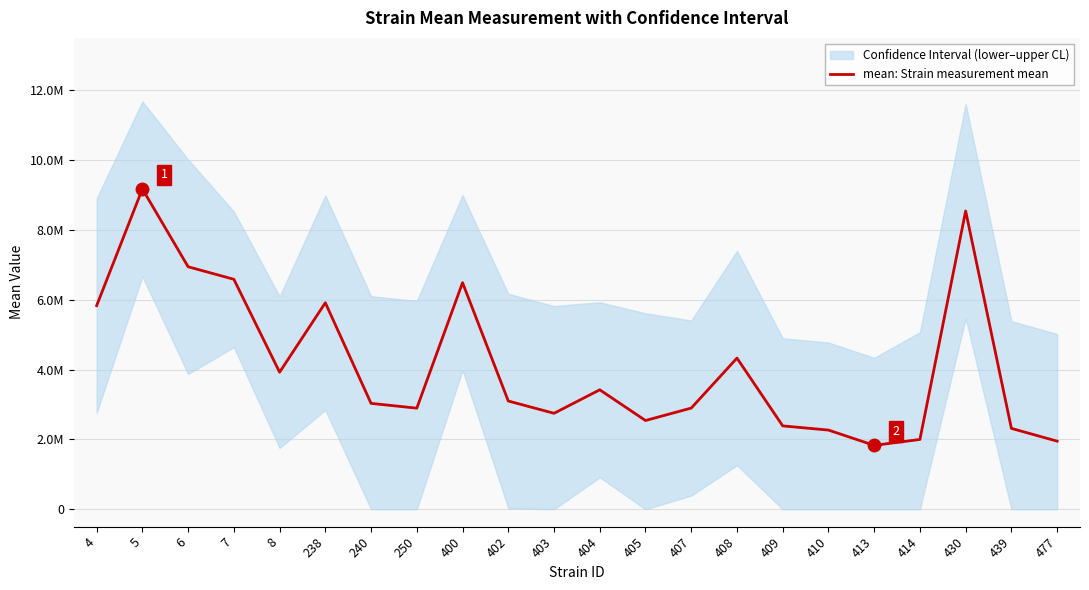

What is the maximum value shown in the chart?

9173751.8